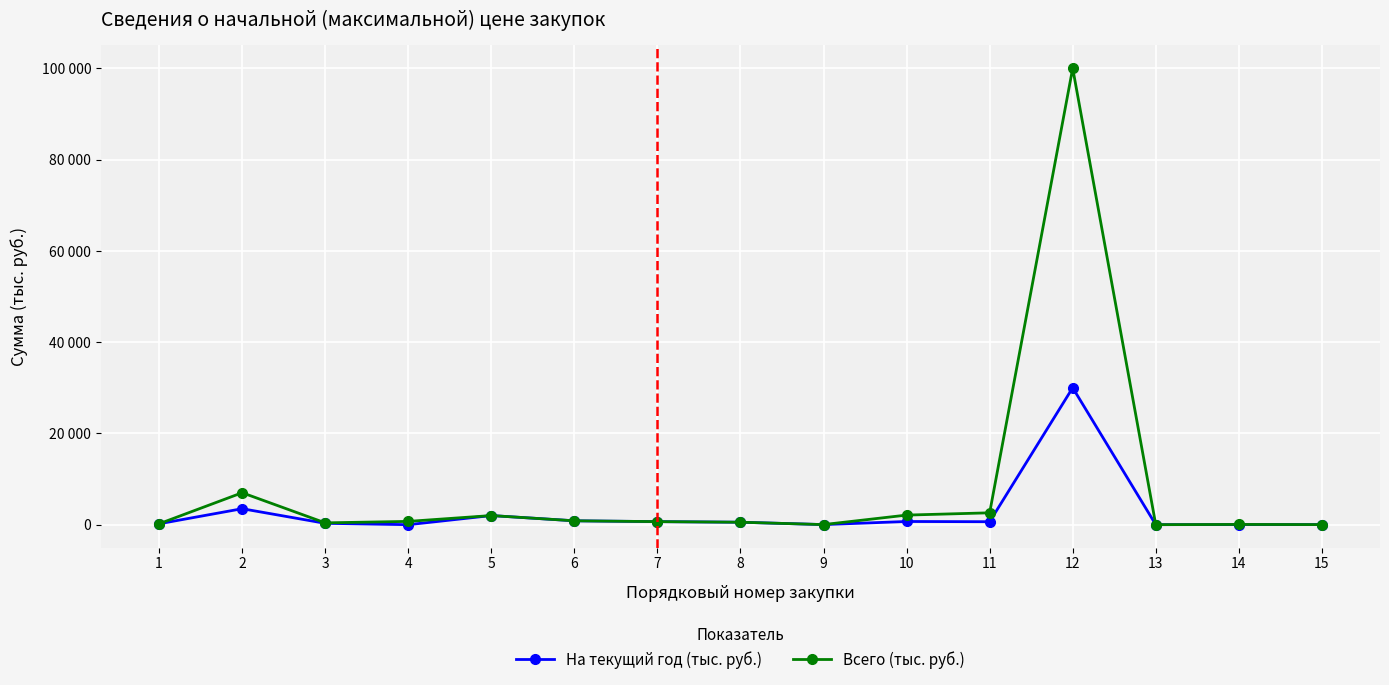

What are all the series names shown in the legend?

На текущий год (тыс. руб.), Всего (тыс. руб.)